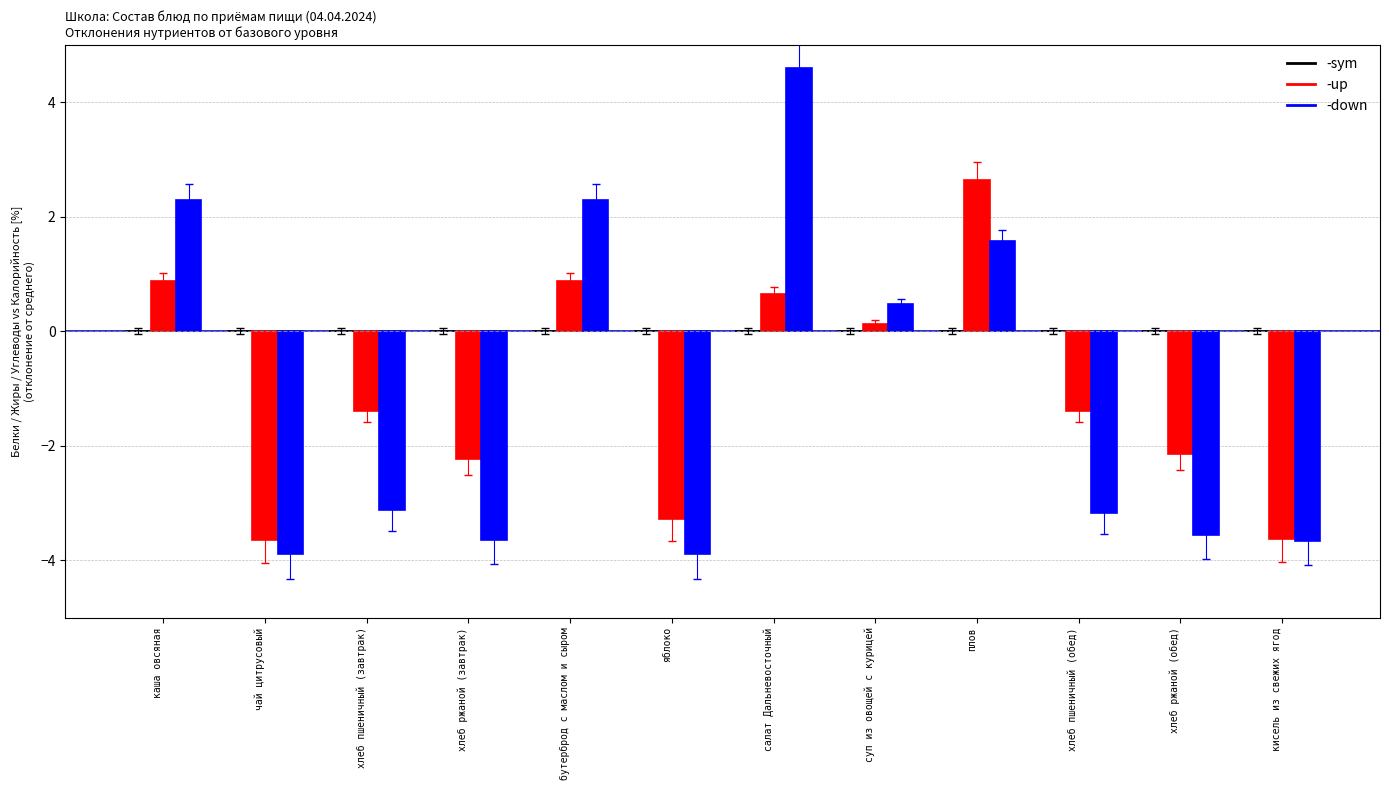

At which category does the chart reach its peak across all series?

салат Дальневосточный